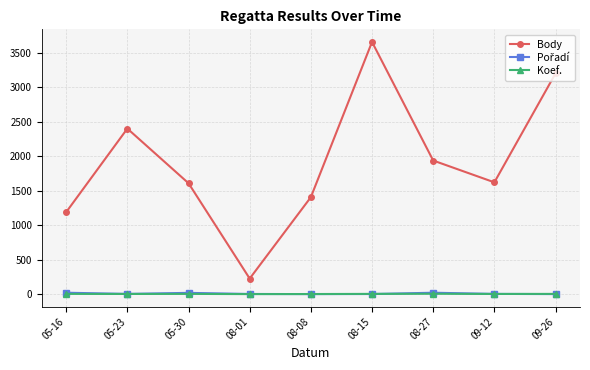

Read the Body value at 05-16, to the nearest 100.

1200